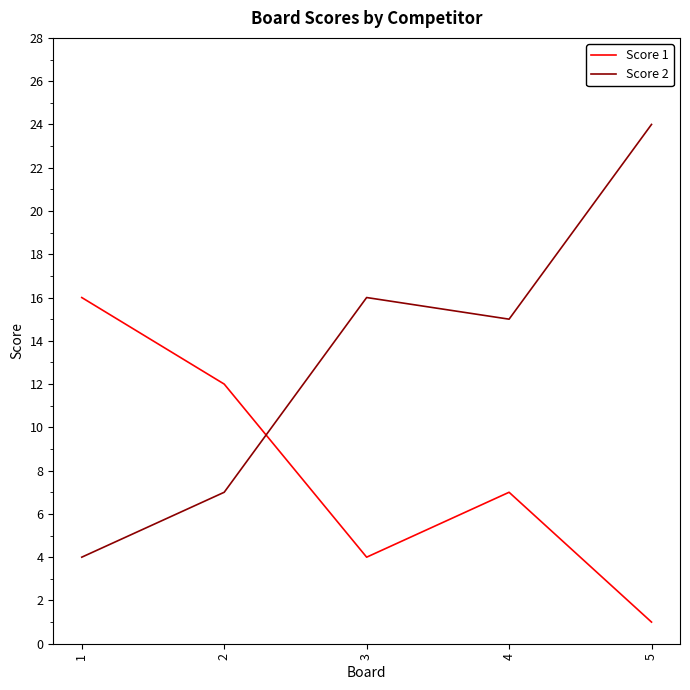

Does the chart have visible grid lines?

No